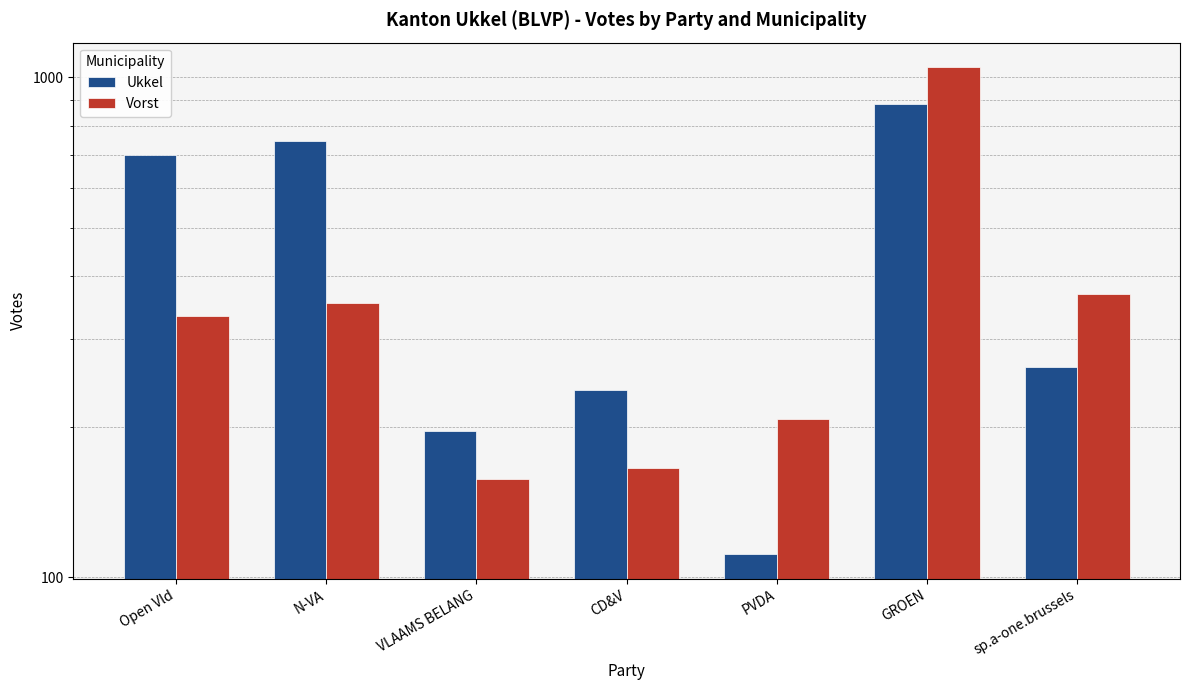

The value of Vorst at sp.a-one.brussels is 146. True or false?

False